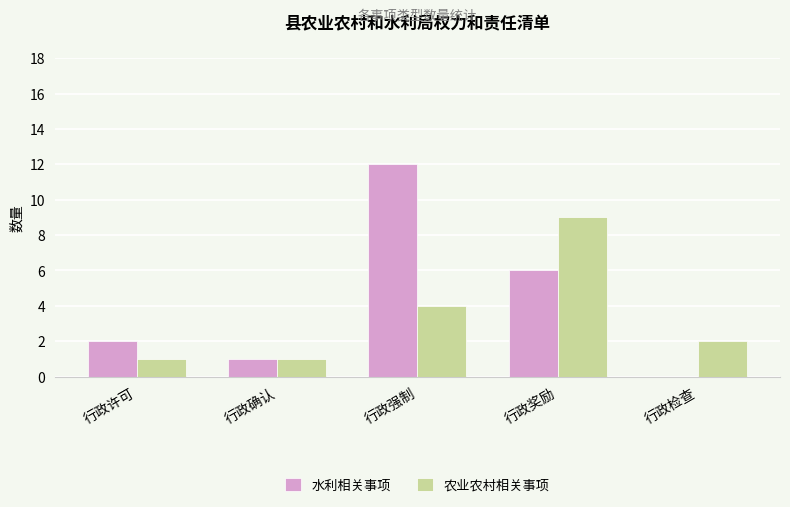

What is the sum of the 水利相关事项 values at 行政强制 and 行政奖励?

18